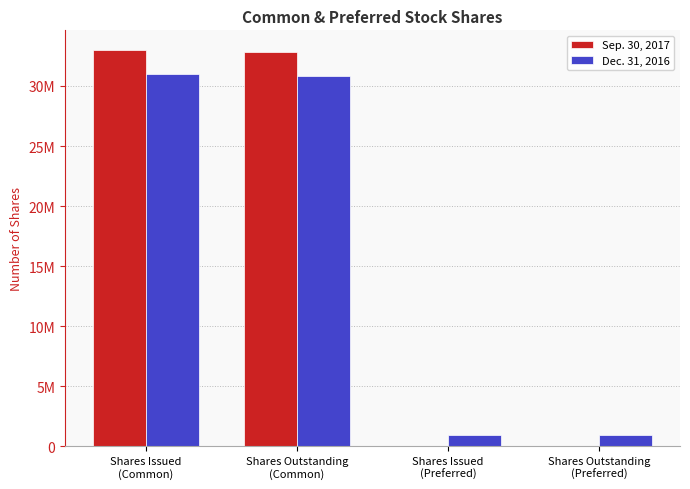

Is the value of Sep. 30, 2017 at Shares Issued
(Preferred) greater than the value of Dec. 31, 2016 at Shares Outstanding
(Preferred)?

No